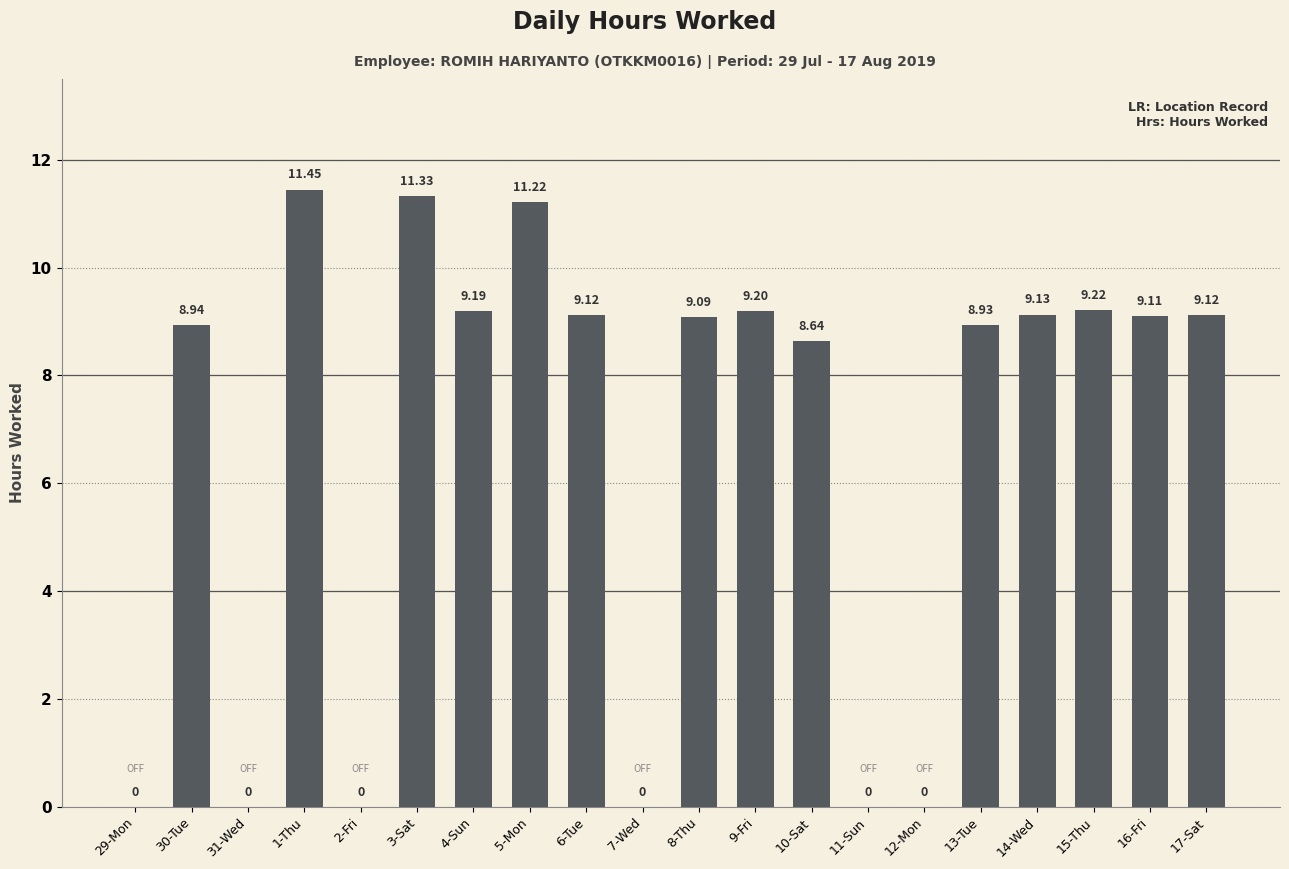

What is the change in value from 1-Thu to 6-Tue?

-2.3